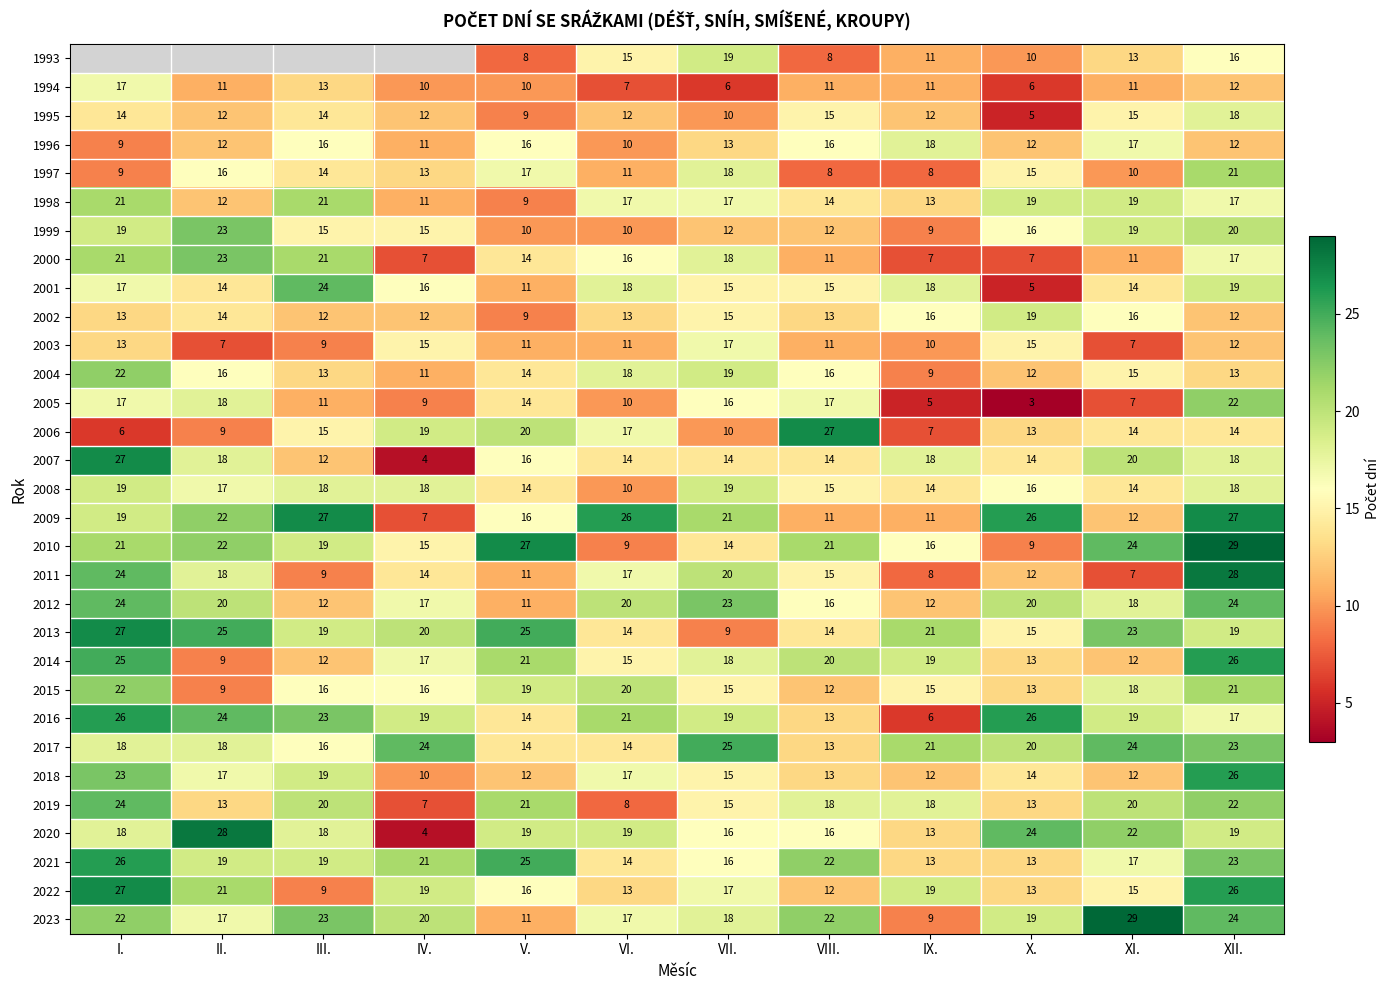

Is it true that 1994 equals 4 at II.?

False